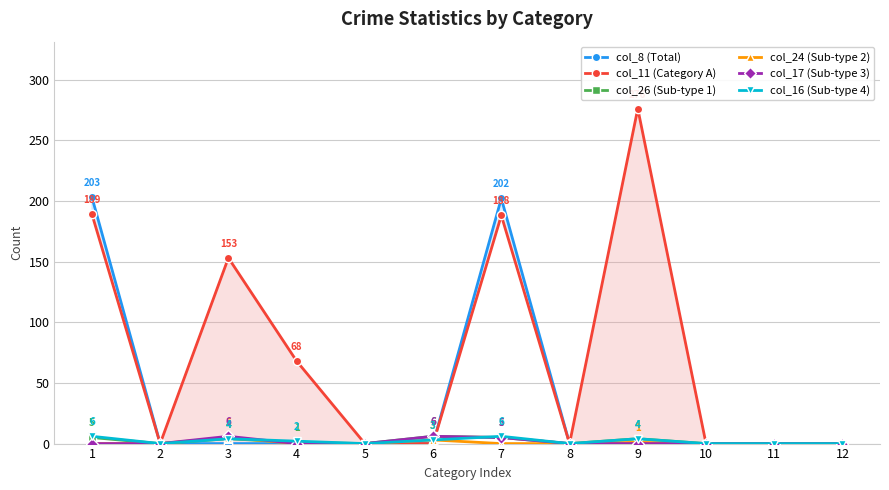

What are all the series names shown in the legend?

col_8 (Total), col_11 (Category A), col_26 (Sub-type 1), col_24 (Sub-type 2), col_17 (Sub-type 3), col_16 (Sub-type 4)